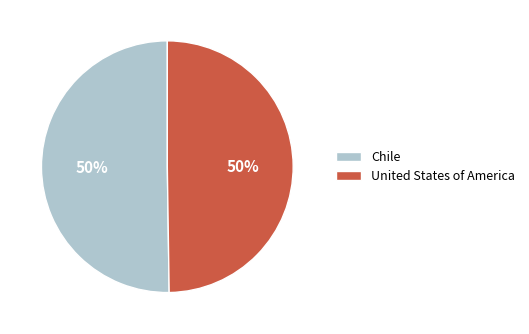

What percentage is the Chile slice, to the nearest percent?

50%